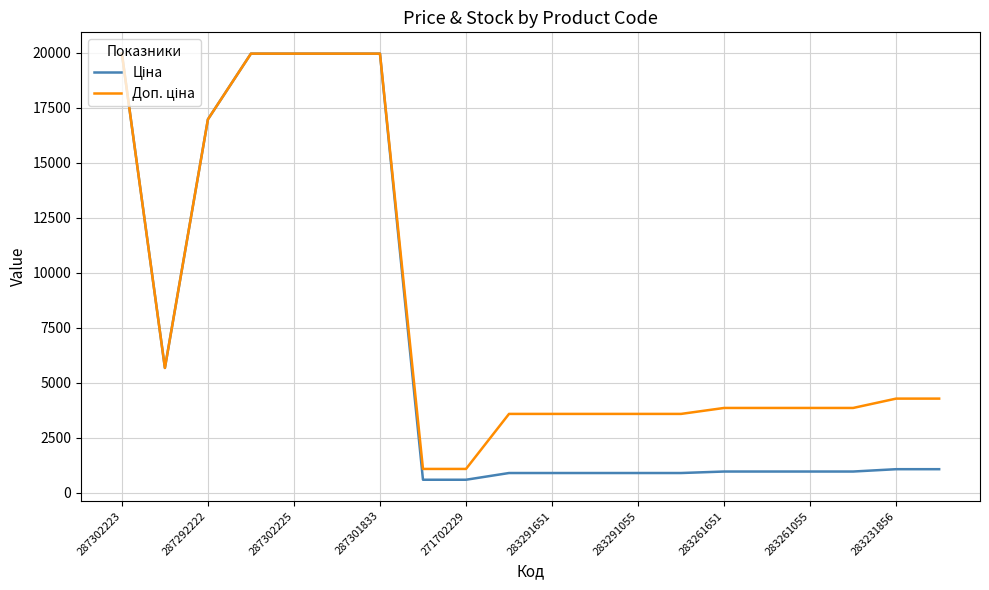

What is the greatest value displayed?

19964.2